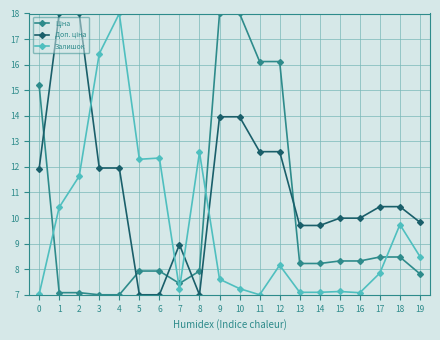

True or false: Залишок has more than 2 points higher than both neighbors.

True